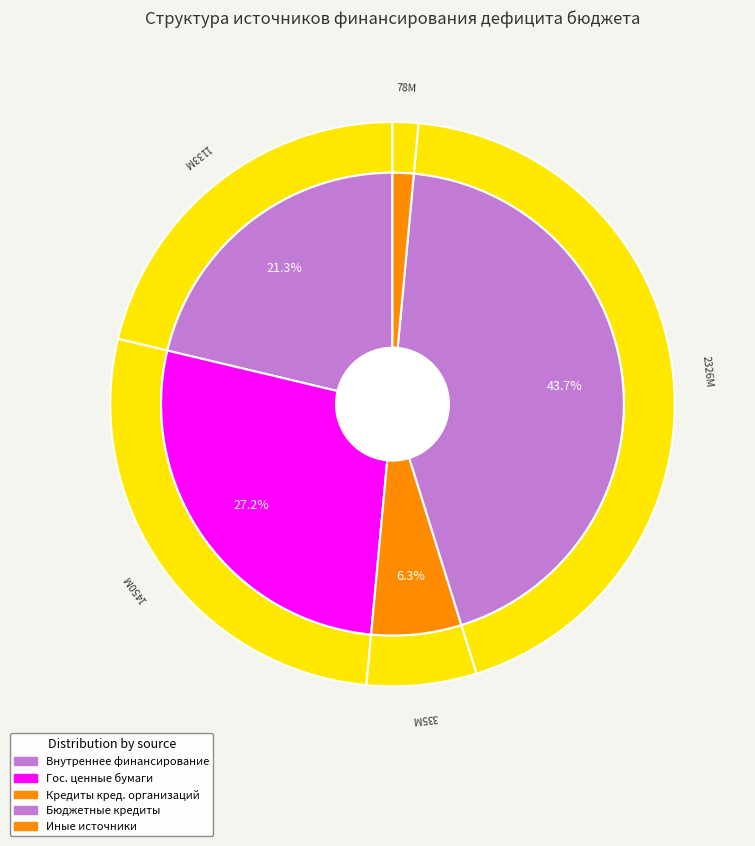

Combined, what portion of the pie is Государственные (муниципальные) ценные бумаги and Иные источники внутреннего финансирования?

28.7%